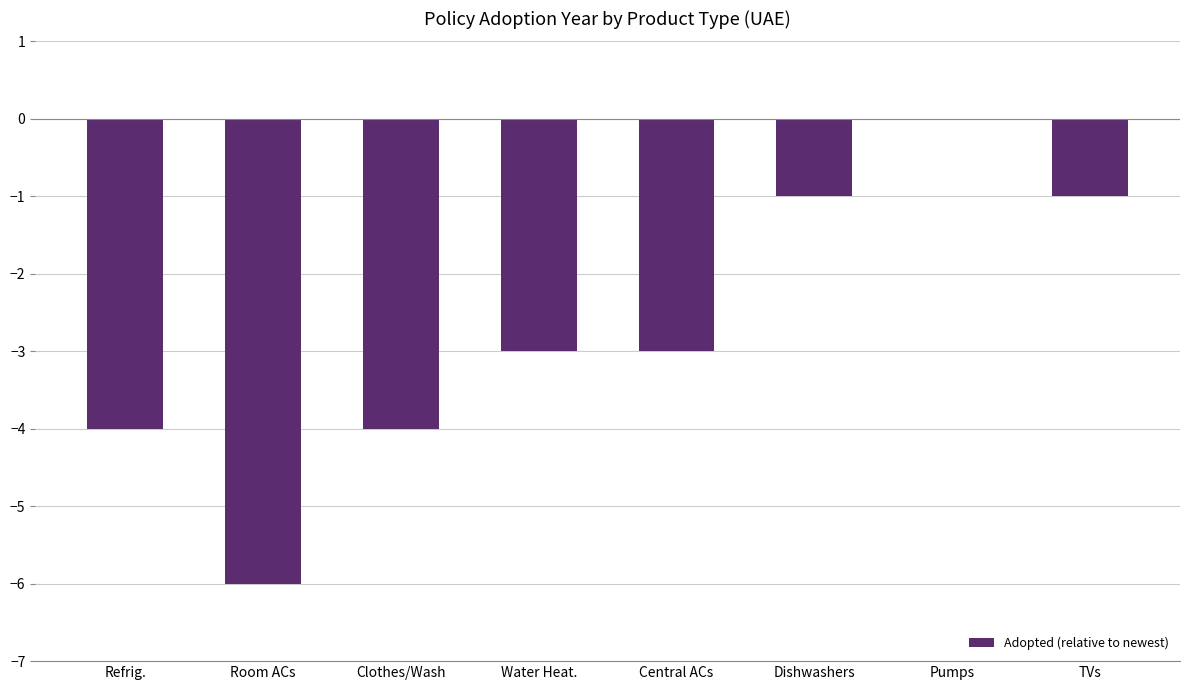

Reading left to right, extract all data points from this chart.

Refrig.=-4	Room ACs=-6	Clothes/Wash=-4	Water Heat.=-3	Central ACs=-3	Dishwashers=-1	Pumps=0	TVs=-1